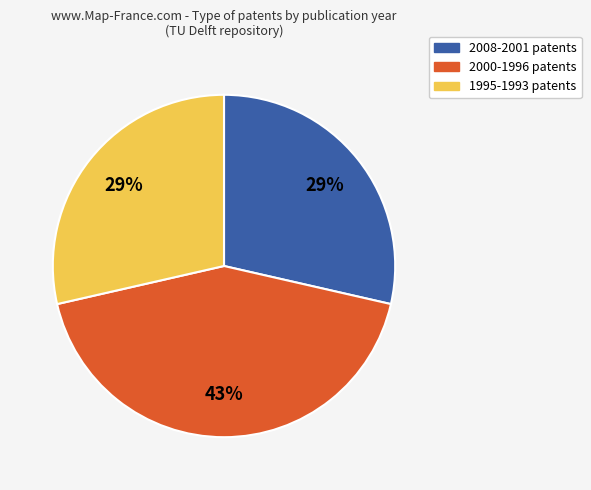

To the nearest percent, what is the difference between the largest and smallest slice percentages?

14%